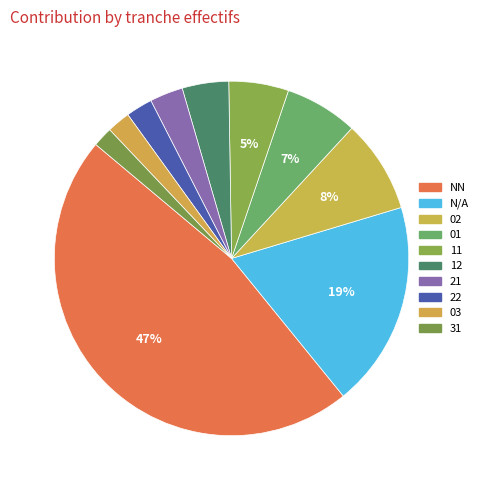

Does 01 represent more than half of the total?

No